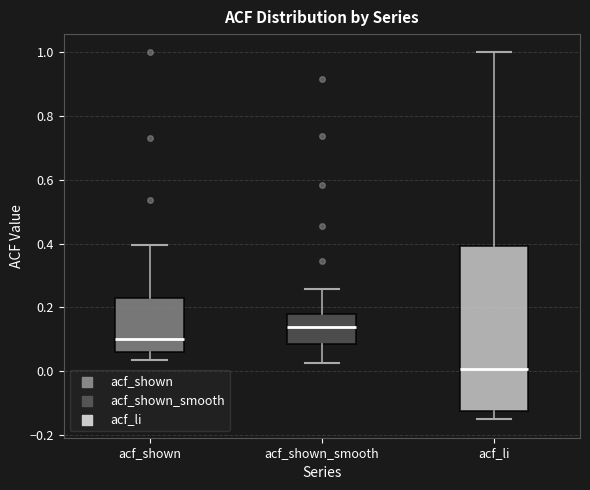

Where does the median line of the box for acf_shown_smooth sit on the y-axis? The values are not printed on the chart, so give them approximately, as read against the axis.

0.14